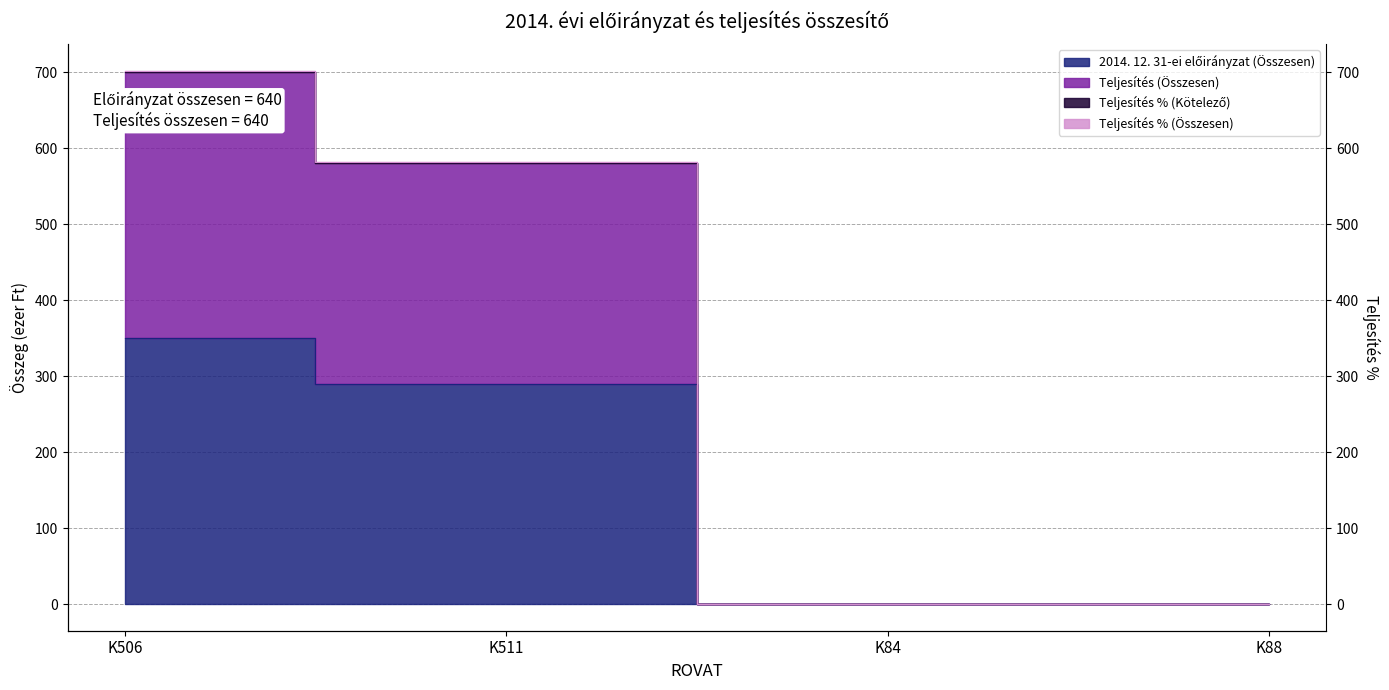

What is the spread (max minus min) of values at K506?

352